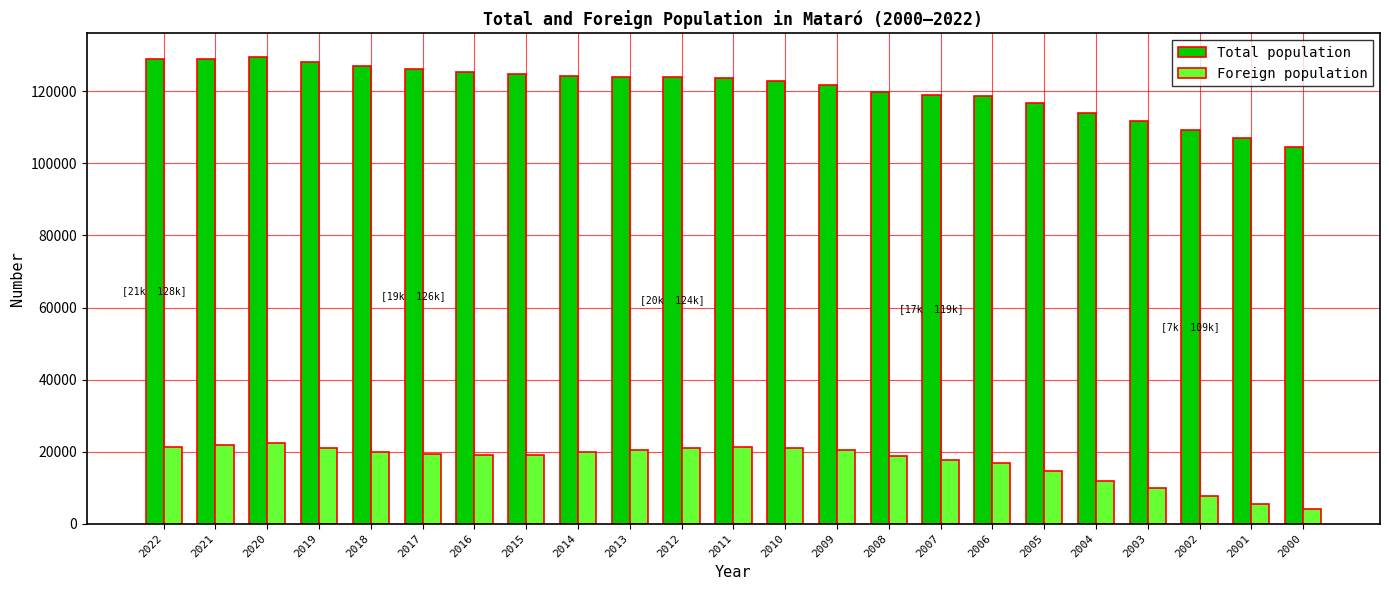

Which category has the lowest value in the Total population series?

2000